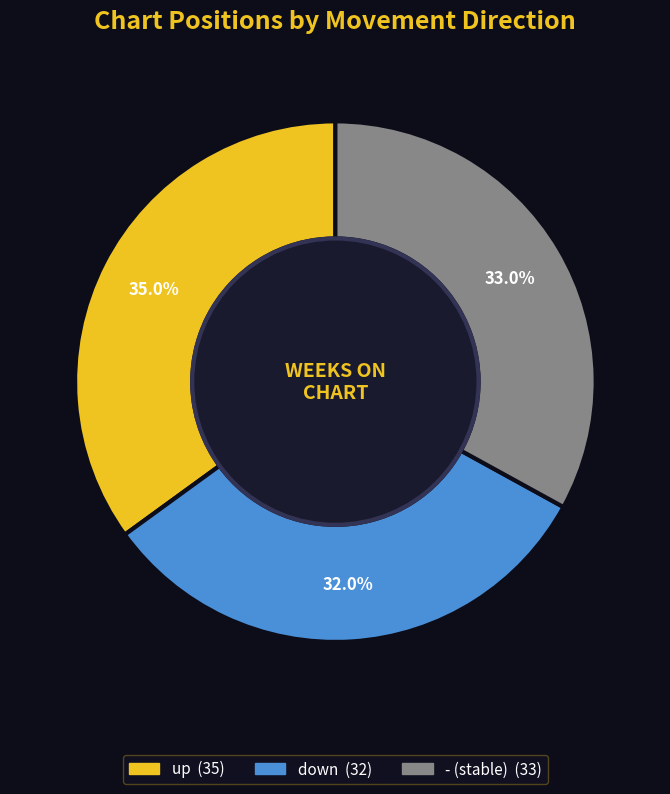

Which has a higher value, down or -?

-